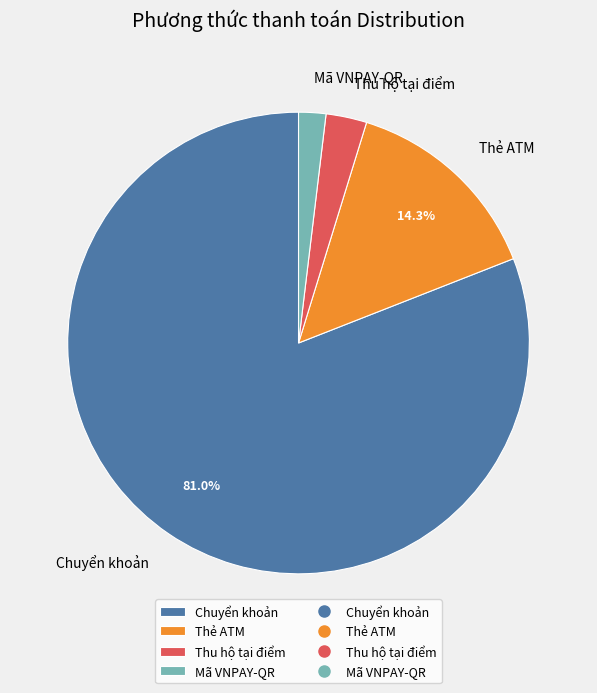

Between Thẻ ATM and Thu hộ tại điểm, which is larger?

Thẻ ATM